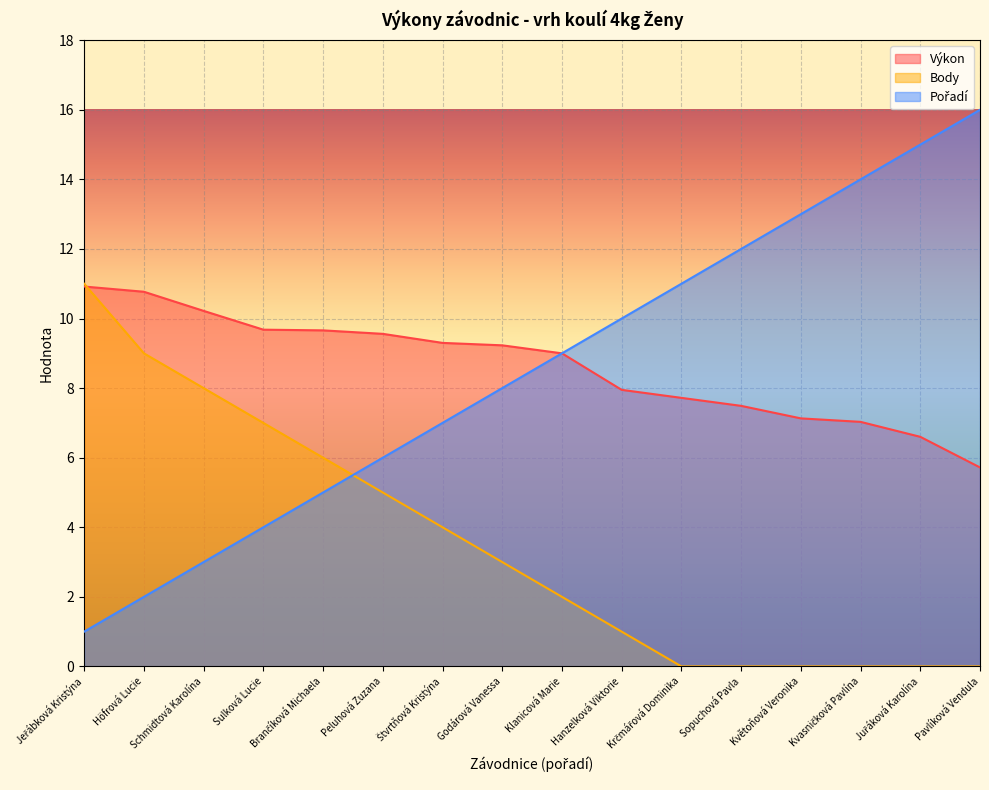

List the series in order of their peak value, lowest first.

Výkon, Body, Pořadí